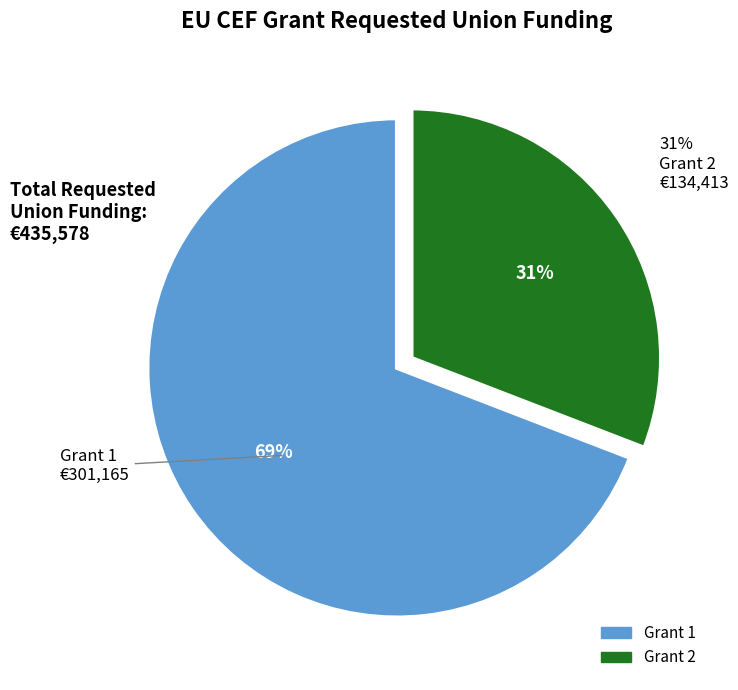

How much of the chart is everything except Grant 1?

30.9%